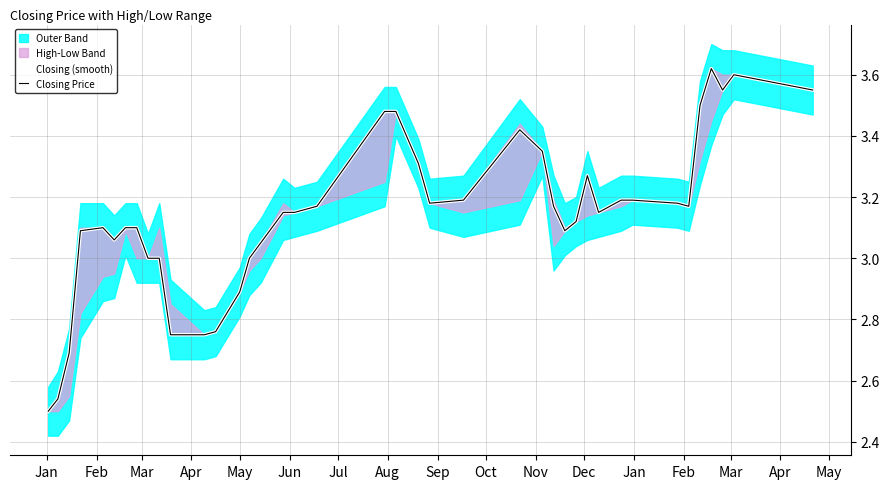

What is the highest value of the Closing (smooth) series?

3.6